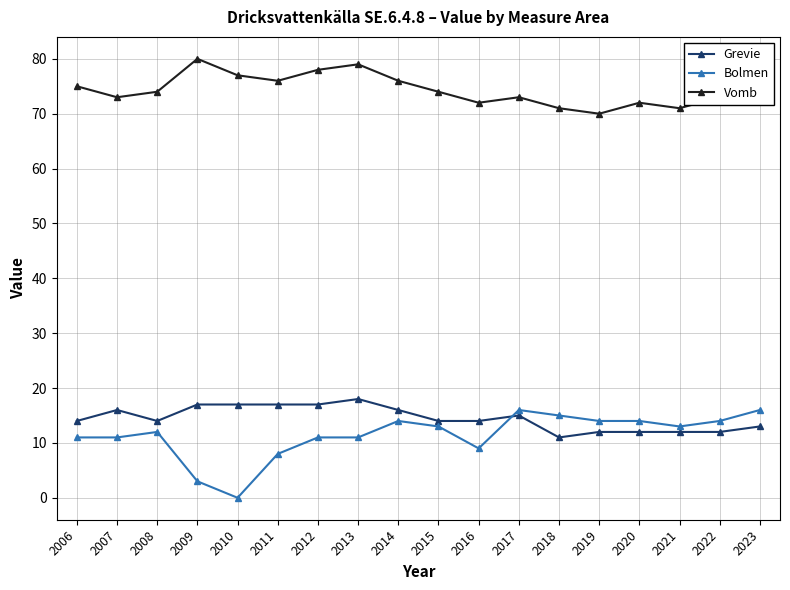

Rank the series at 2009 from lowest to highest value.

Bolmen, Grevie, Vomb